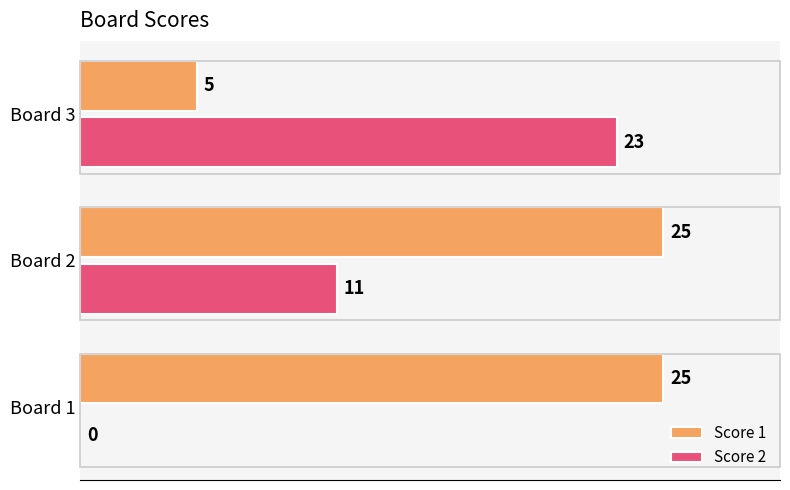

What is the maximum value shown in the chart?

25